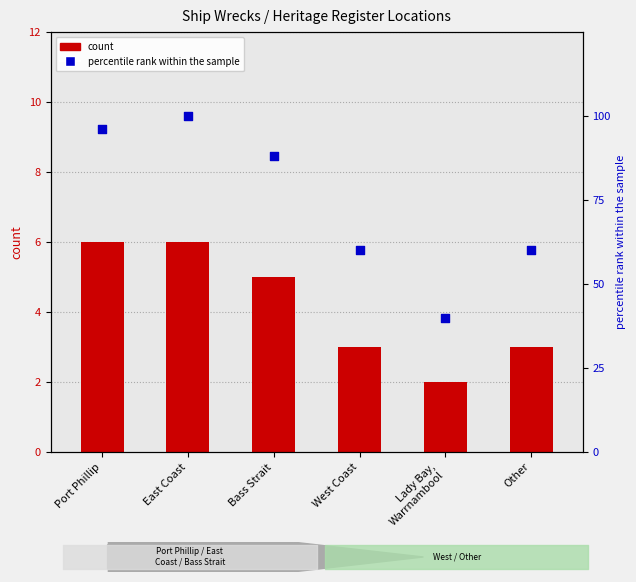

What are all the series names shown in the legend?

count, percentile rank within the sample